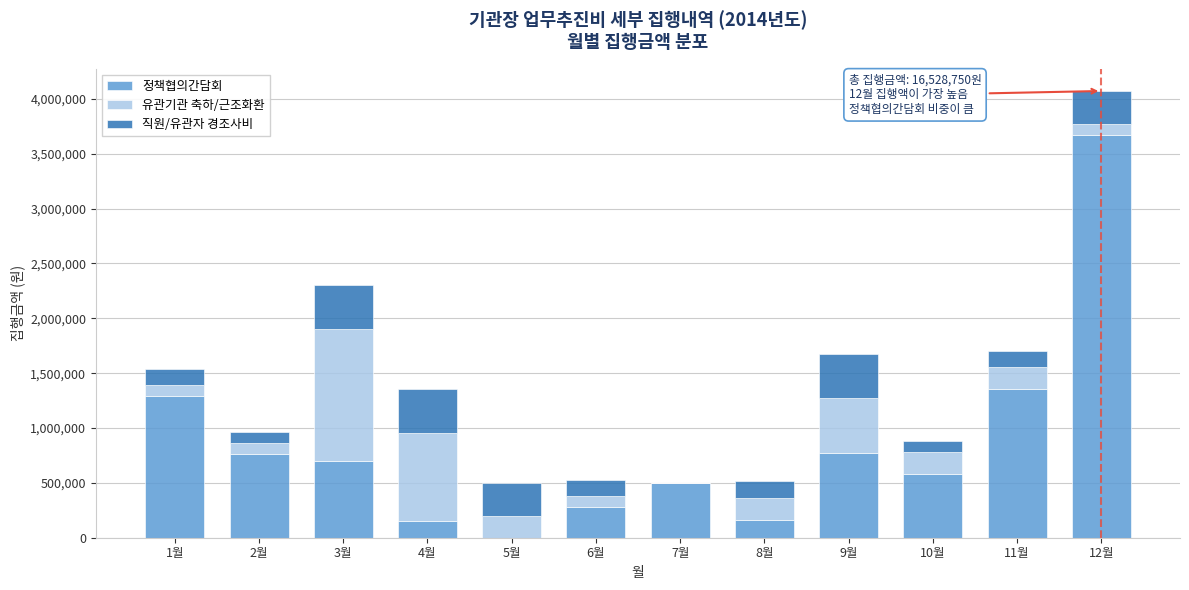

What is the sum of all 정책협의간담회 values?

10228750